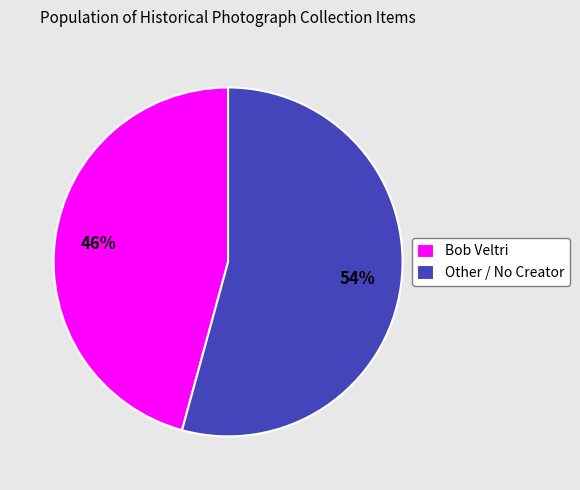

What is the majority slice?

Other / No Creator